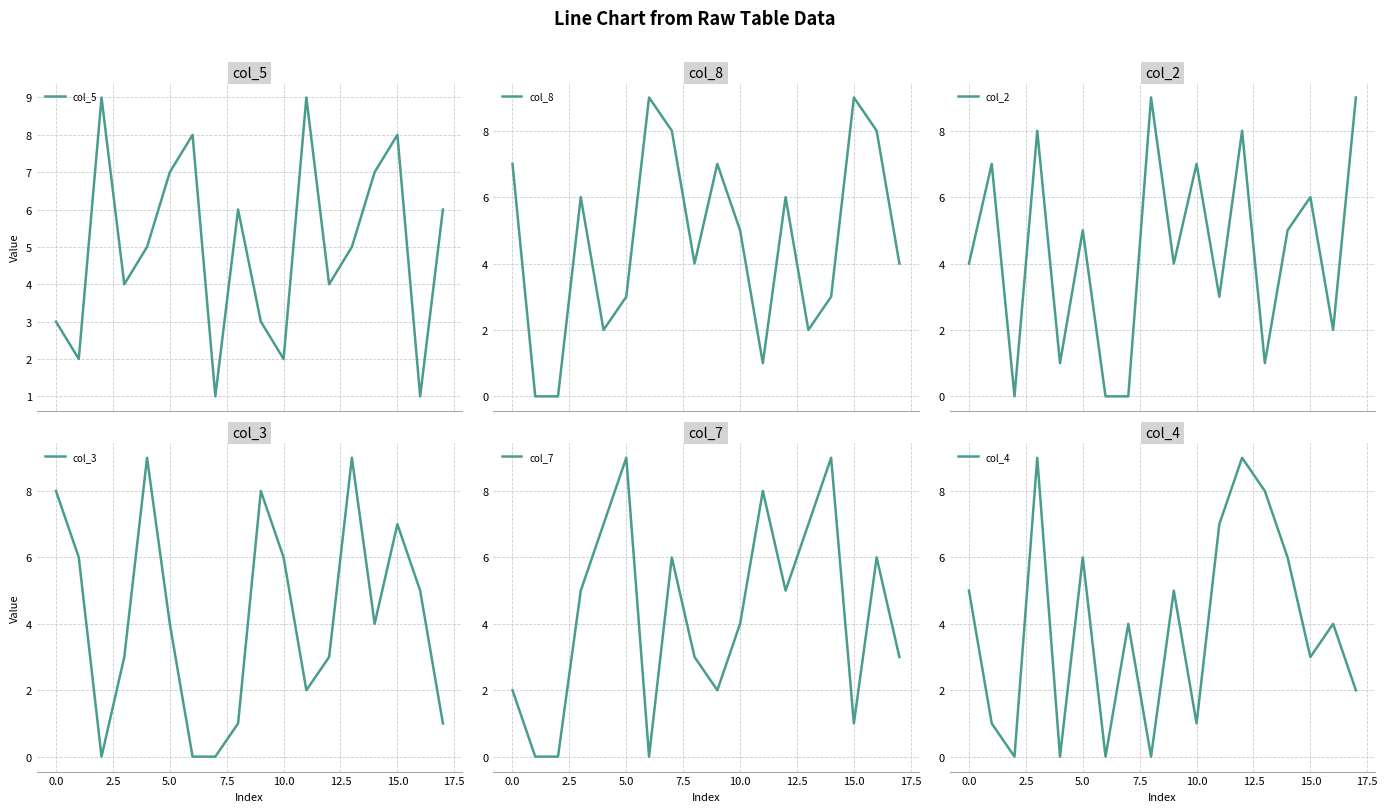

How many series are shown in this chart?

6